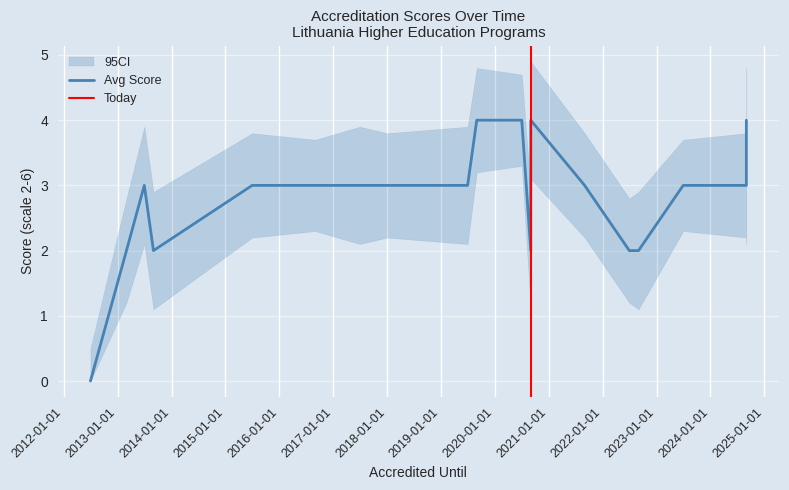

List the series in order of their peak value, lowest first.

CI_lower, Avg Score, CI_upper